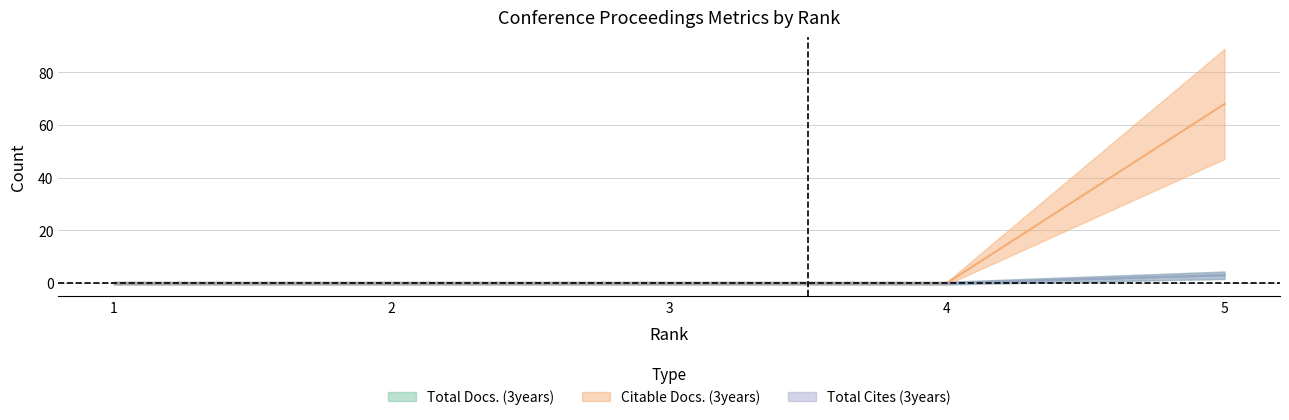

Which series has the largest total across all categories?

Citable Docs. (3years)